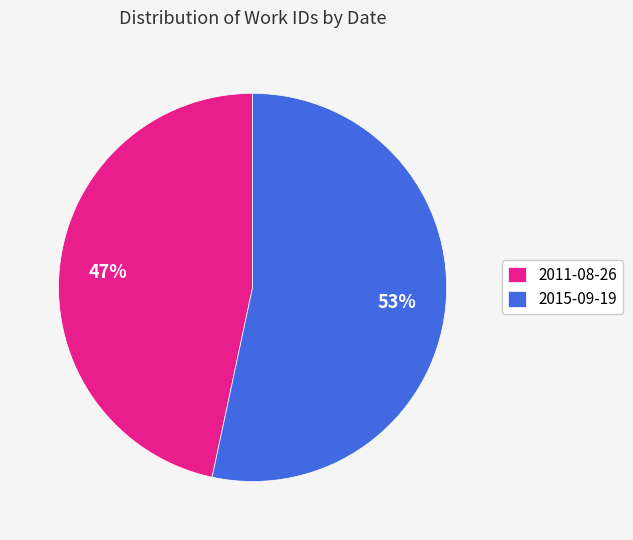

How many slices are in this pie chart?

2